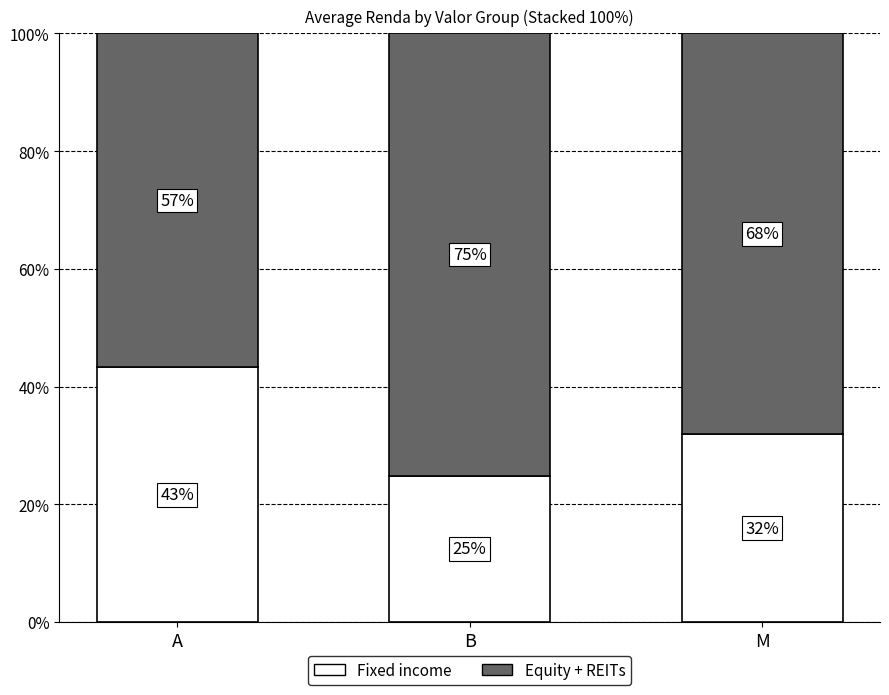

What is the sum of all Fixed income values?

100.0